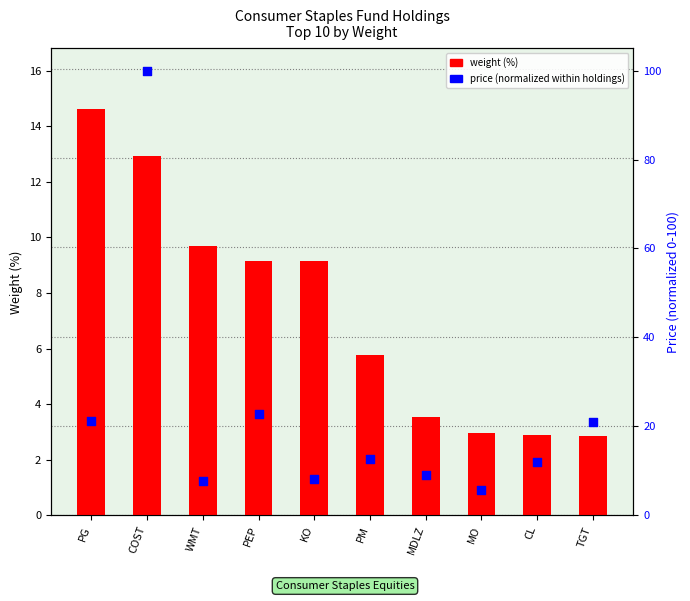

What are all the series names shown in the legend?

weight (%), price (normalized)